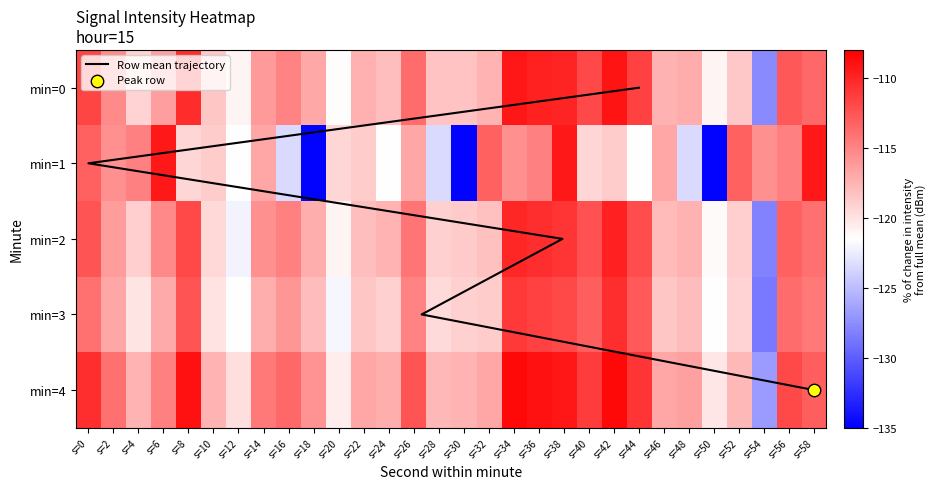

Is it true that 0 equals -56.7 at s=12?

False